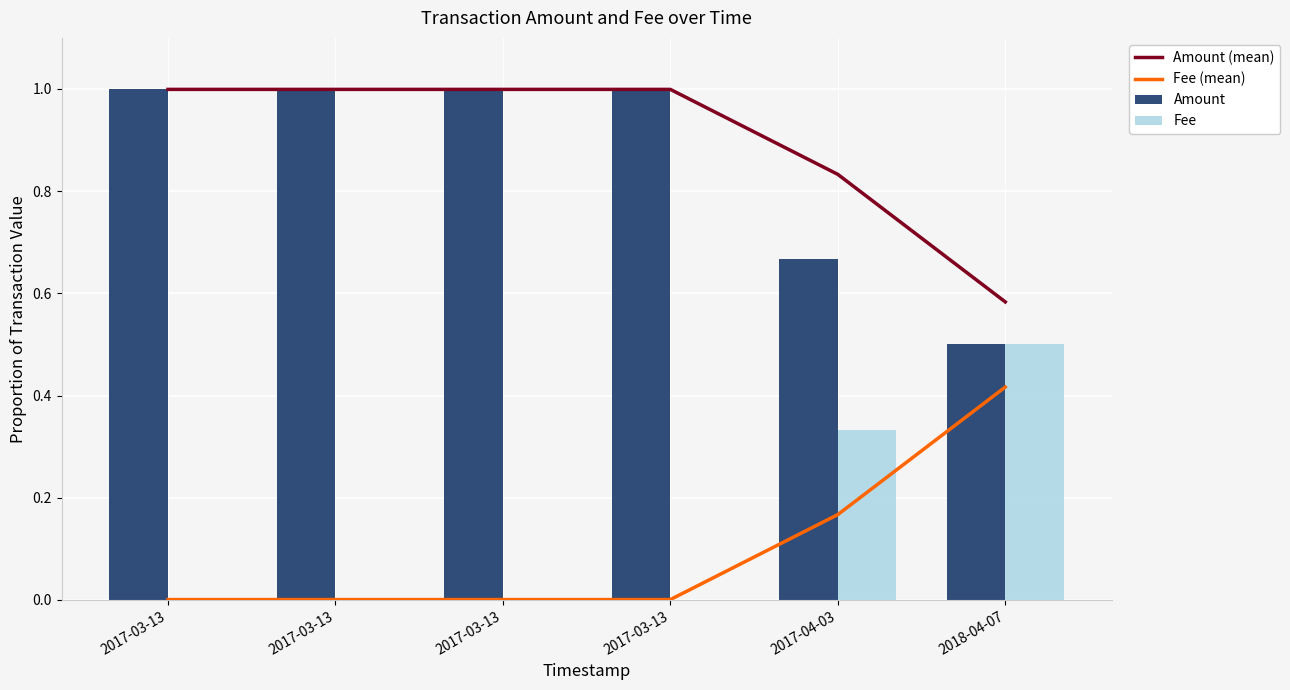

Where is Fee (mean) nearest to the value 0?

2017-03-13